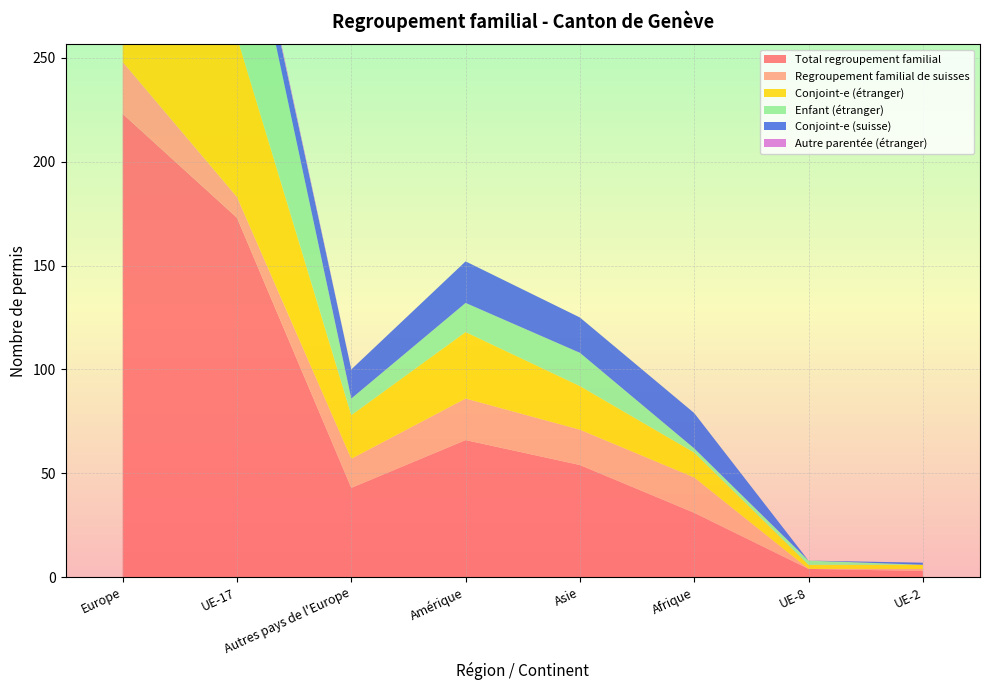

Reading right to left, transcribe all the data shown in this chart.

Total regroupement familial: UE-2=3	UE-8=4	Afrique=31	Asie=54	Amérique=66	Autres pays de l'Europe=43	UE-17=173	Europe=223
Regroupement familial de suisses: UE-2=1	UE-8=0	Afrique=17	Asie=17	Amérique=20	Autres pays de l'Europe=14	UE-17=10	Europe=25
Conjoint-e (étranger): UE-2=2	UE-8=2	Afrique=12	Asie=21	Amérique=32	Autres pays de l'Europe=21	UE-17=77	Europe=102
Enfant (étranger): UE-2=0	UE-8=2	Afrique=2	Asie=16	Amérique=14	Autres pays de l'Europe=8	UE-17=84	Europe=94
Conjoint-e (suisse): UE-2=1	UE-8=0	Afrique=17	Asie=17	Amérique=20	Autres pays de l'Europe=14	UE-17=10	Europe=25
Autre parentée (étranger): UE-2=0	UE-8=0	Afrique=0	Asie=0	Amérique=0	Autres pays de l'Europe=0	UE-17=2	Europe=2